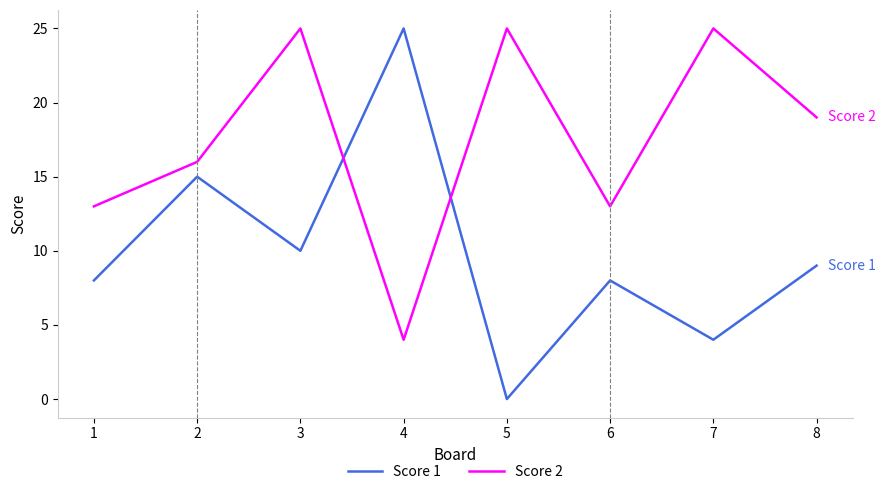

Reading left to right, what are all the values shown in this chart?

Score 1: 1=8	2=15	3=10	4=25	5=0	6=8	7=4	8=9
Score 2: 1=13	2=16	3=25	4=4	5=25	6=13	7=25	8=19